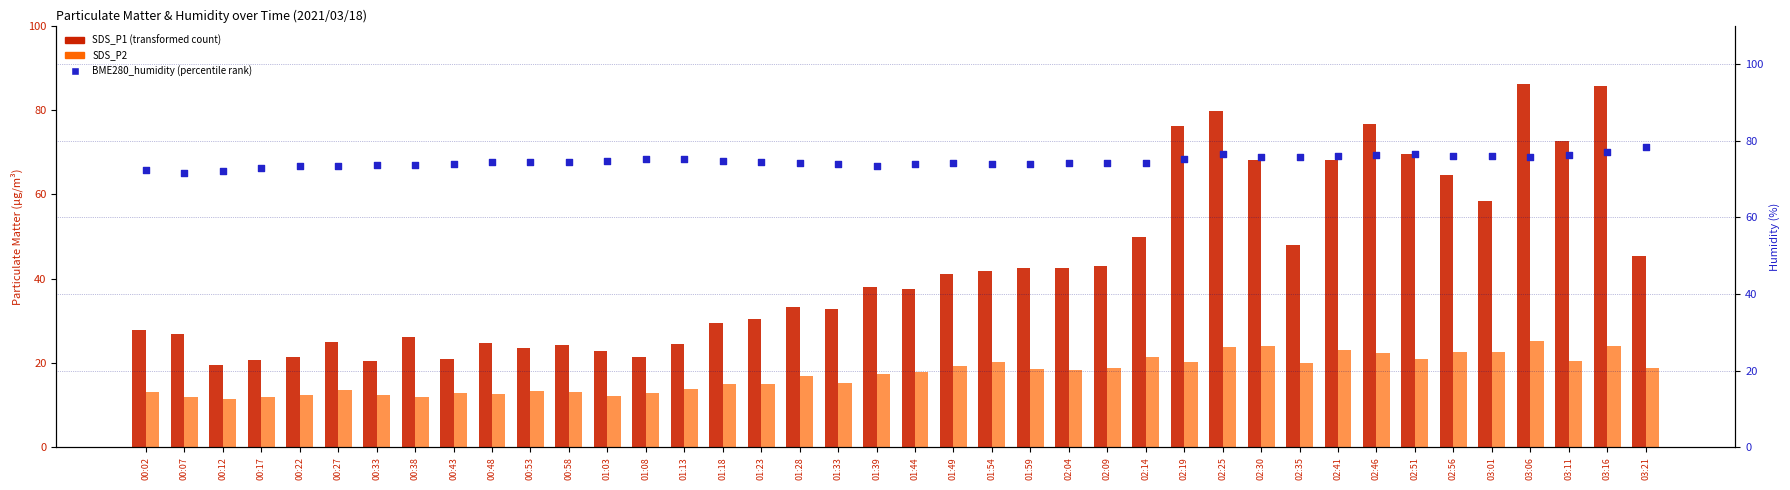

Which series reaches the minimum Y coordinate?

SDS_P2